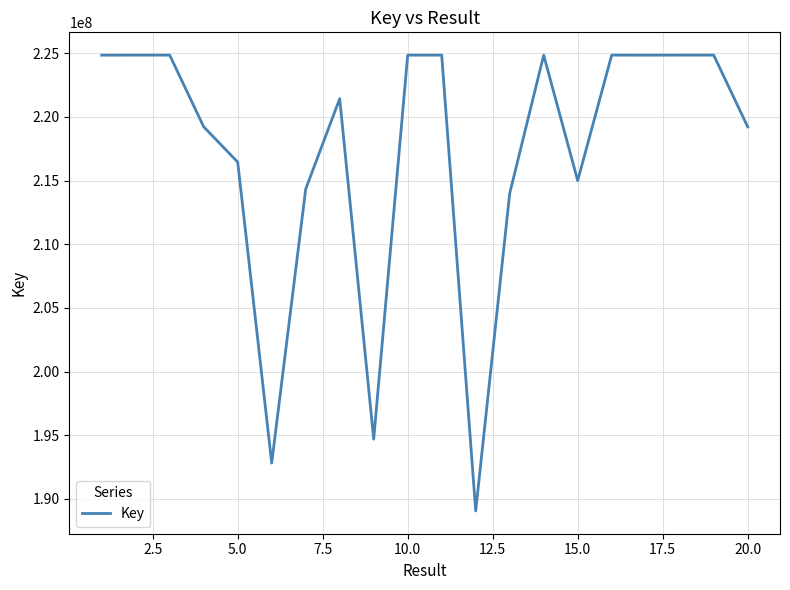

What is the minimum value shown in the chart?

189052496